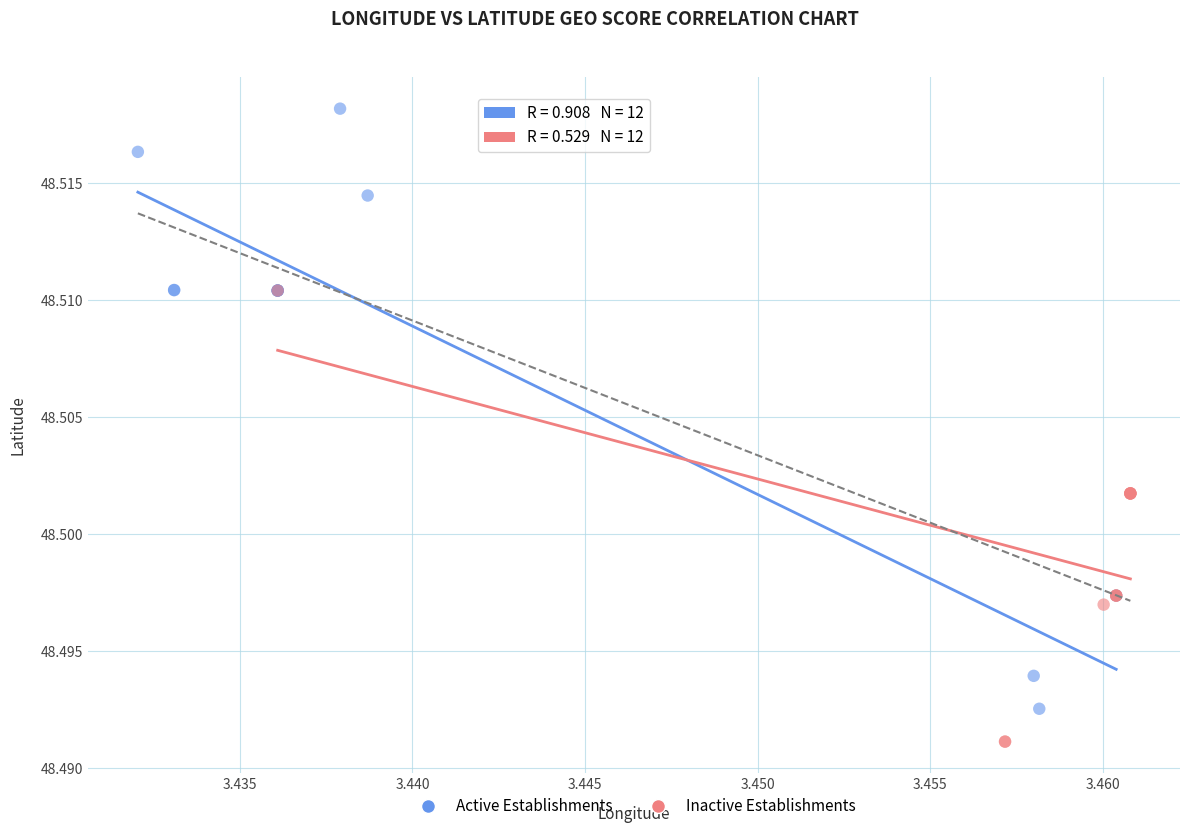

Which series contains the highest Y value?

Active Establishments